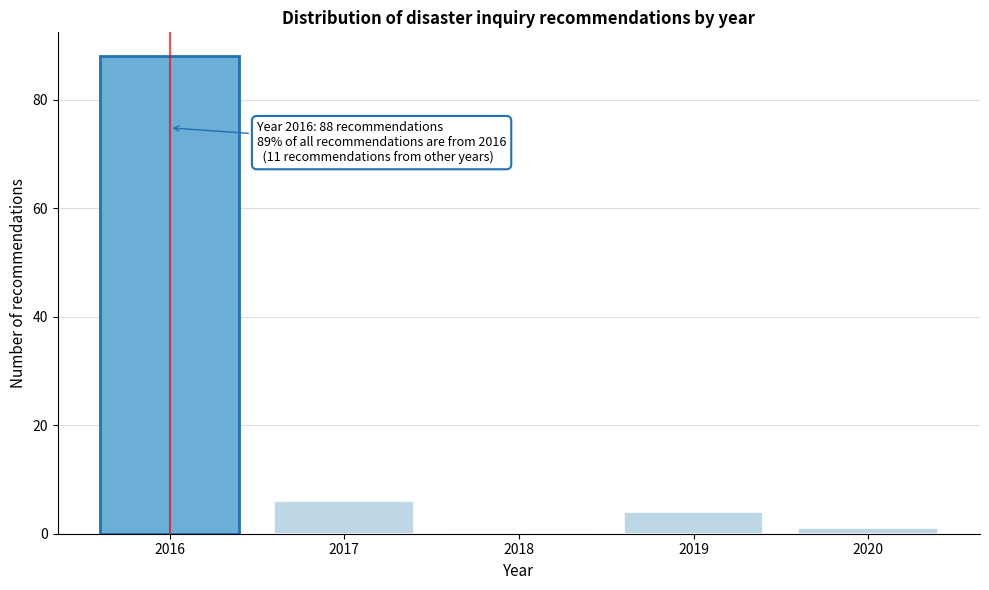

Reading left to right, extract all data points from this chart.

2016=88	2017=6	2018=0	2019=4	2020=1